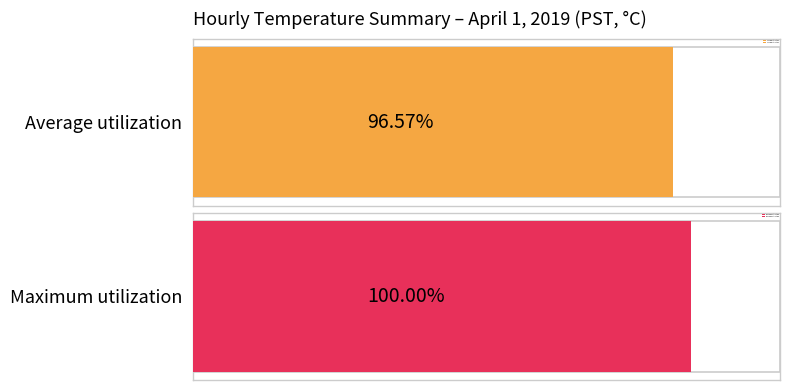

Is the value of Average utilization at 2 greater than the value of Maximum utilization at 0?

No